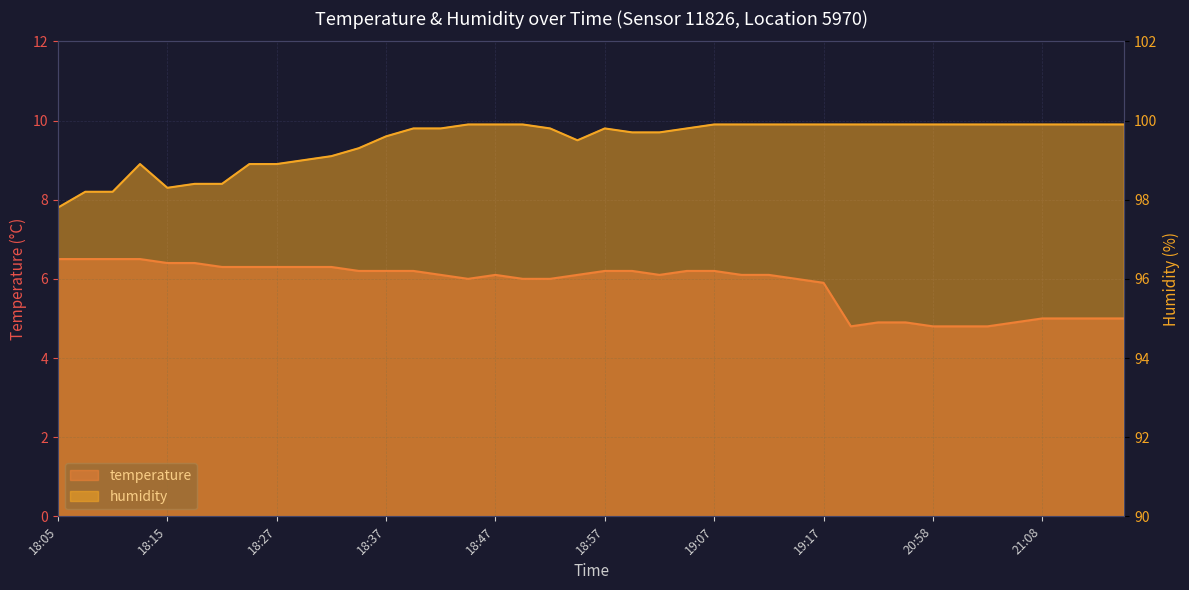

Does the chart have visible grid lines?

Yes